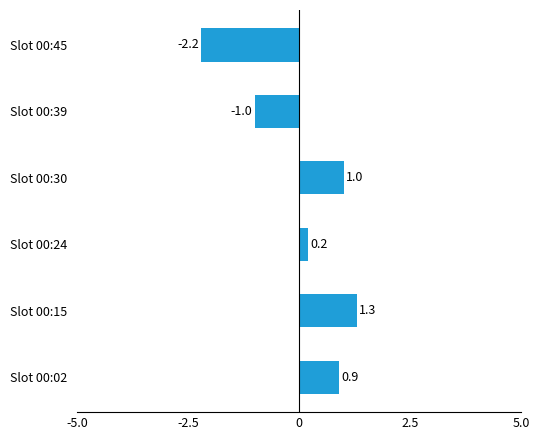

What is the change in value from Slot 00:02 to Slot 00:39?

-1.9